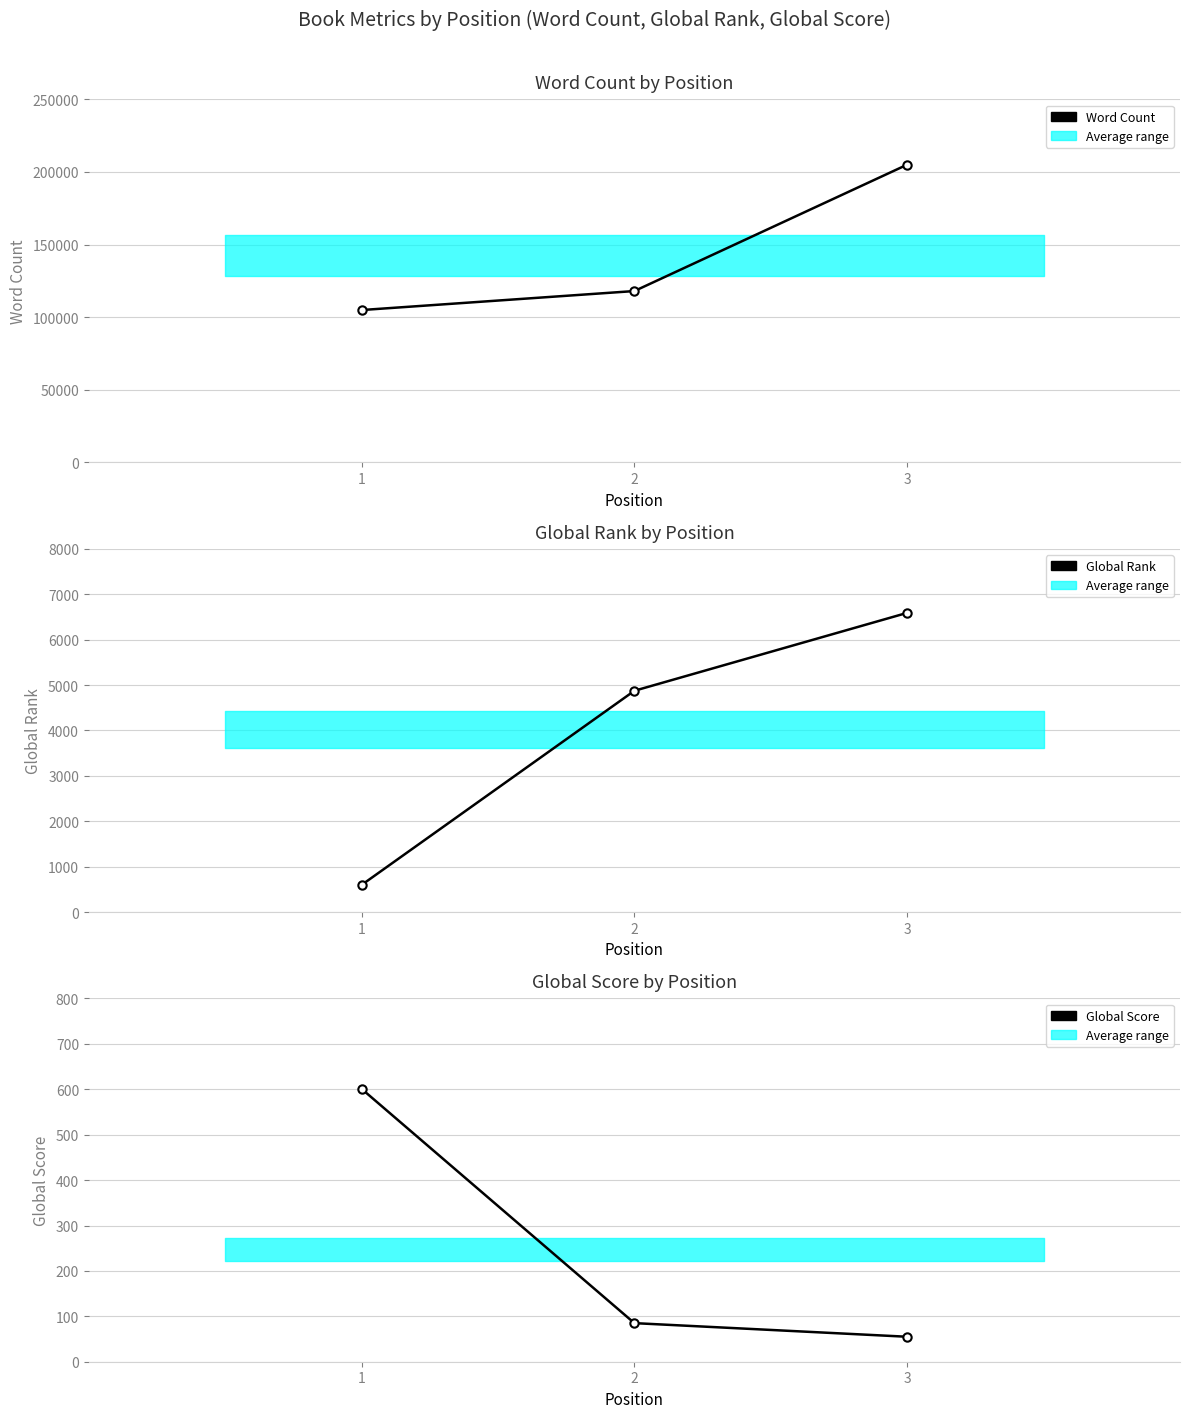

Where is Word Count nearest to the value 154962?

2